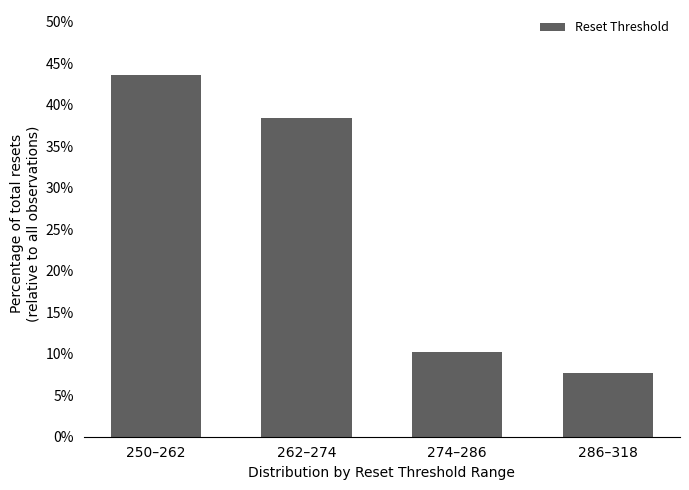

Reading left to right, extract all data points from this chart.

43.6	38.5	10.3	7.7